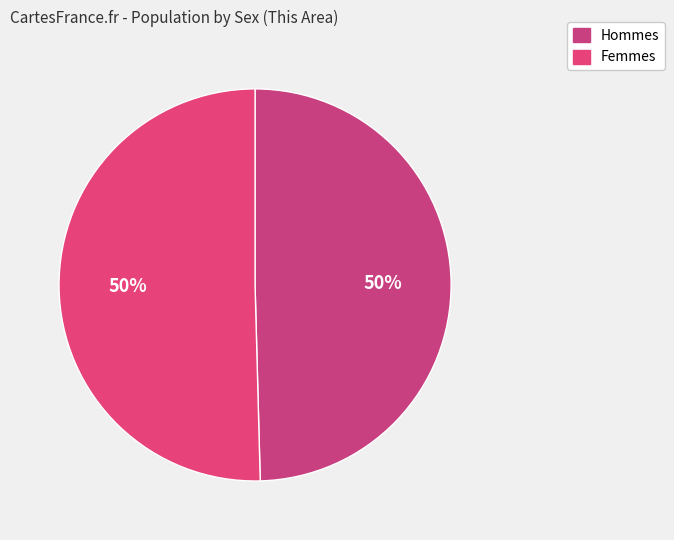

Which slice is the largest?

Female